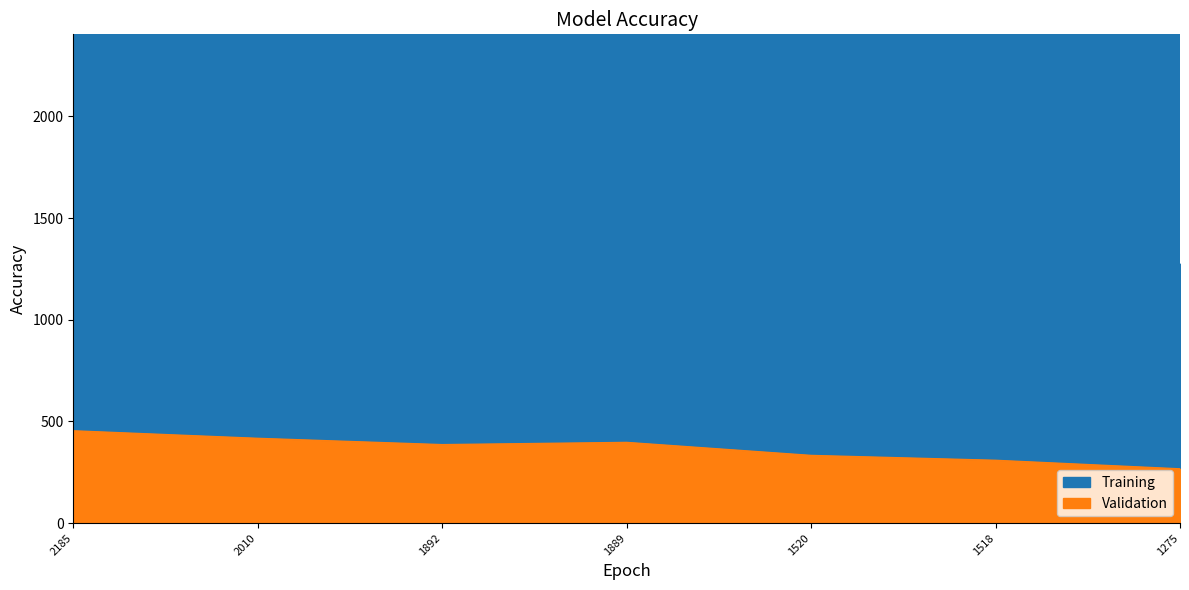

What is the maximum value for Individual Score?

2185